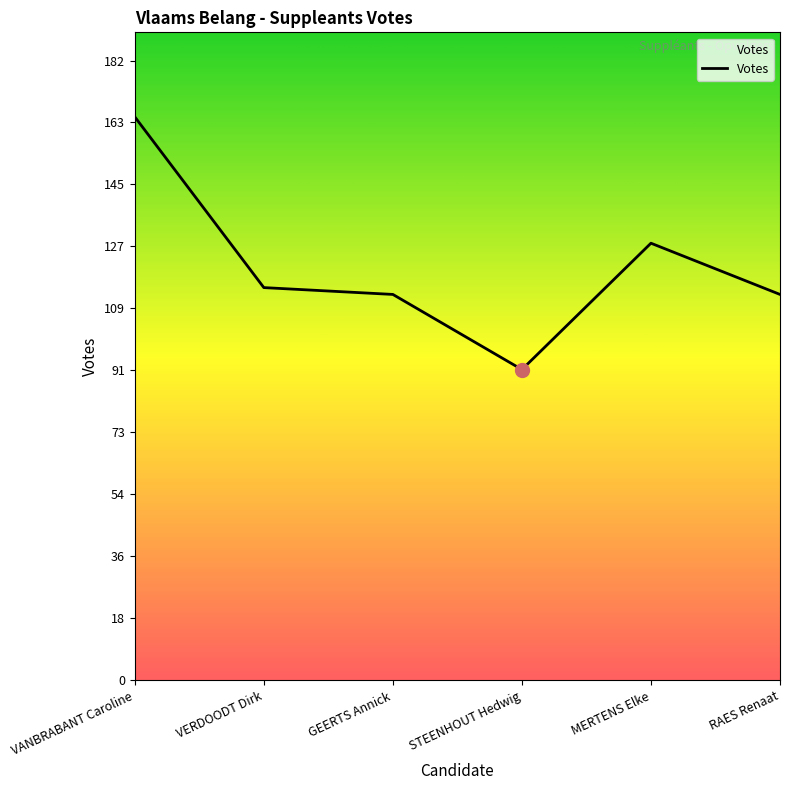

What is the sum of the values at STEENHOUT Hedwig and VANBRABANT Caroline?

256